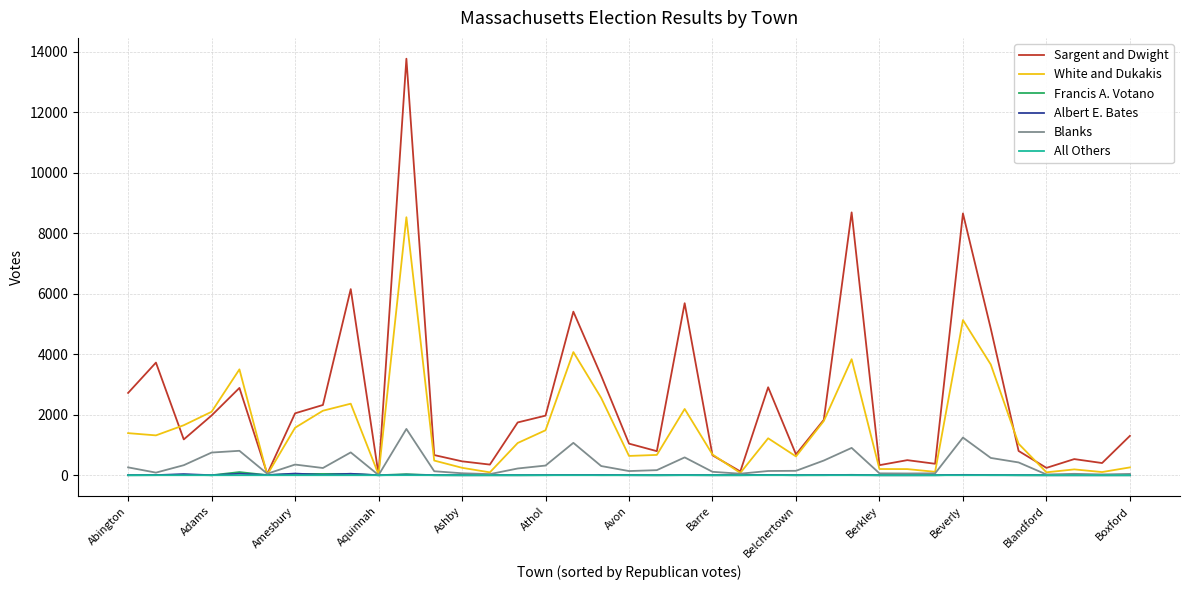

Which series has the largest total across all categories?

Sargent and Dwight